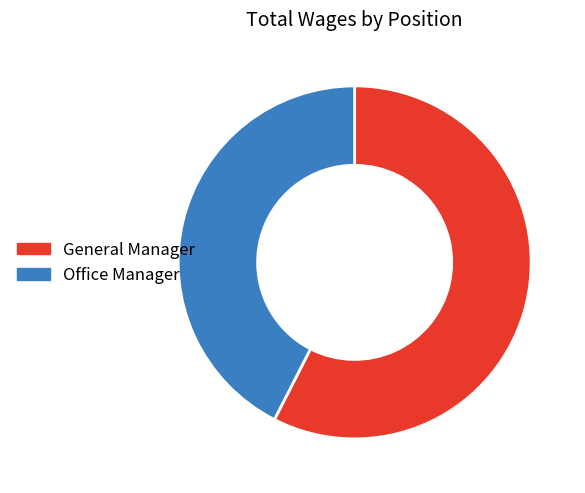

Which category has the biggest portion of the pie?

General Manager